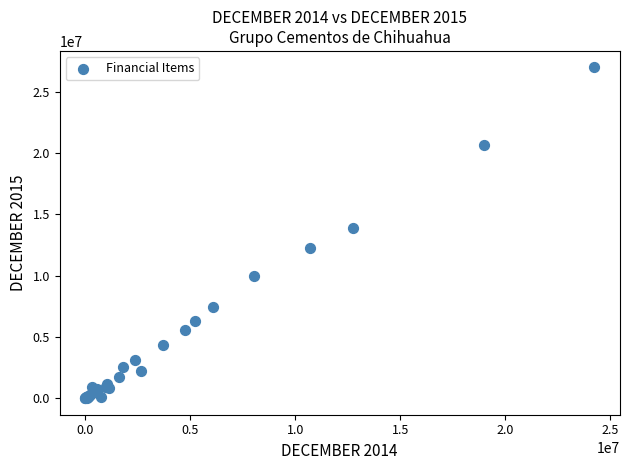

What Y value in the scatter plot is closest to 13487391?

13900911